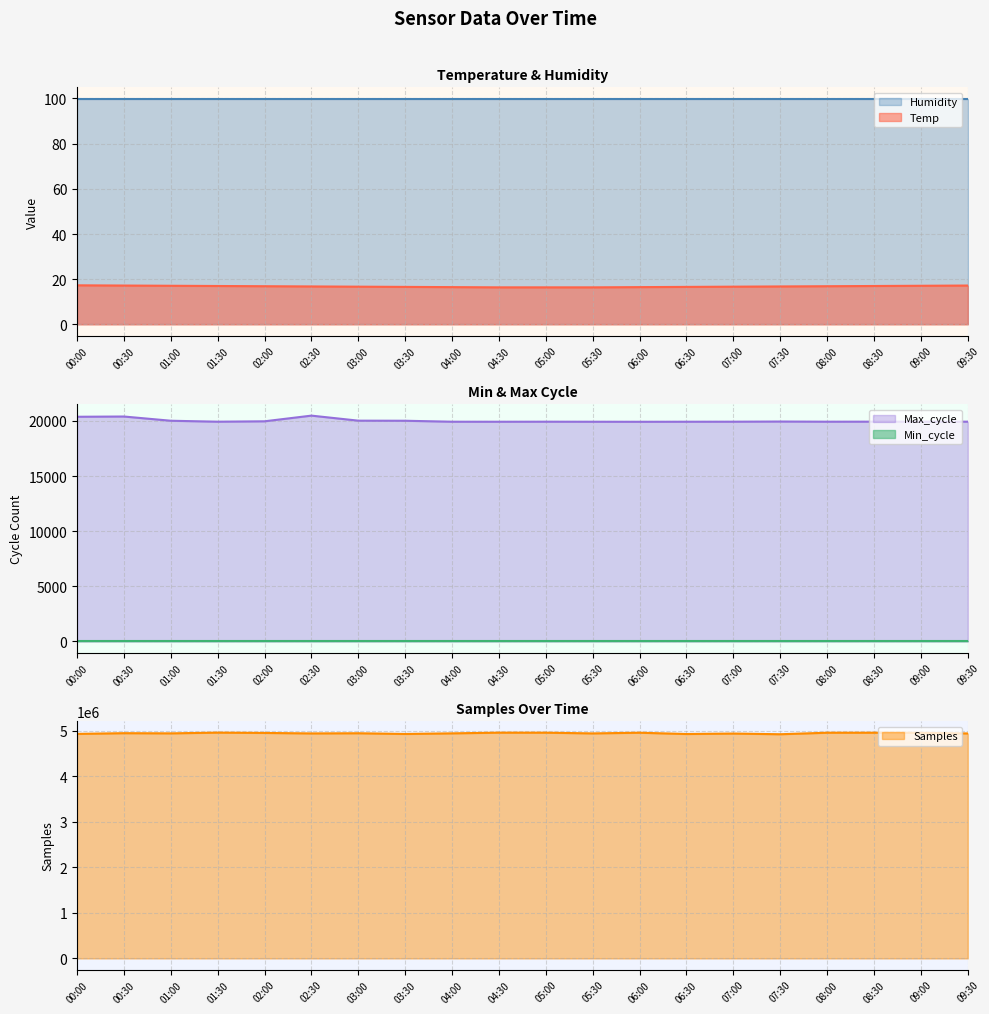

What is the minimum value for Temp?

16.4